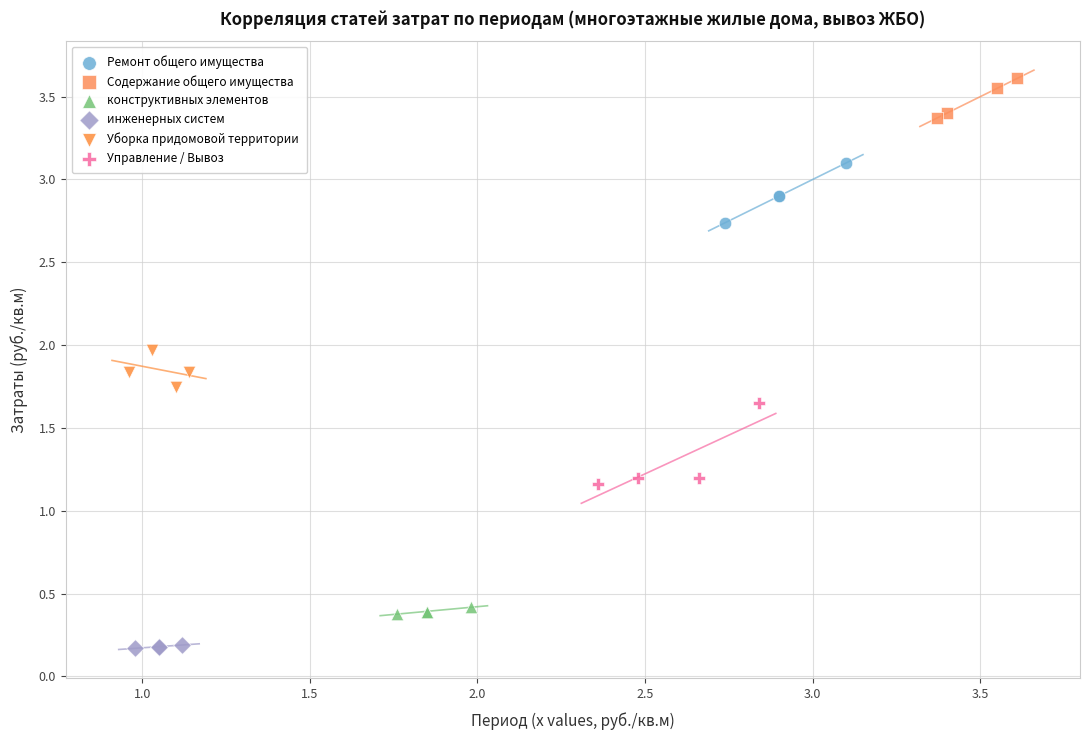

Which series contains the highest Y value?

Содержание общего имущества